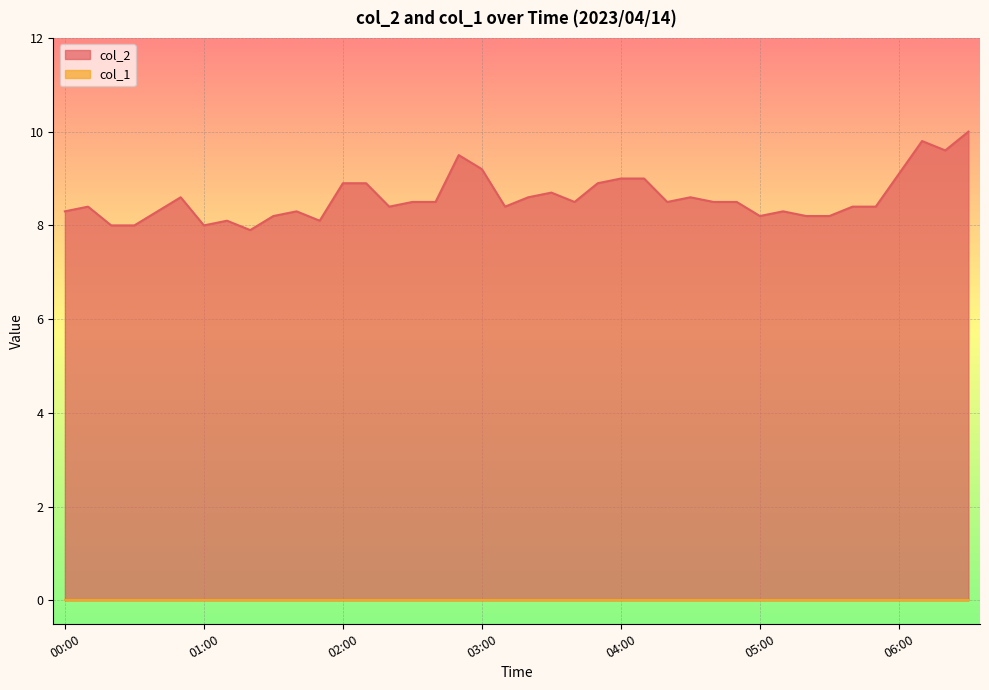

What is the change in value from 03:30 to 04:30?

-0.1